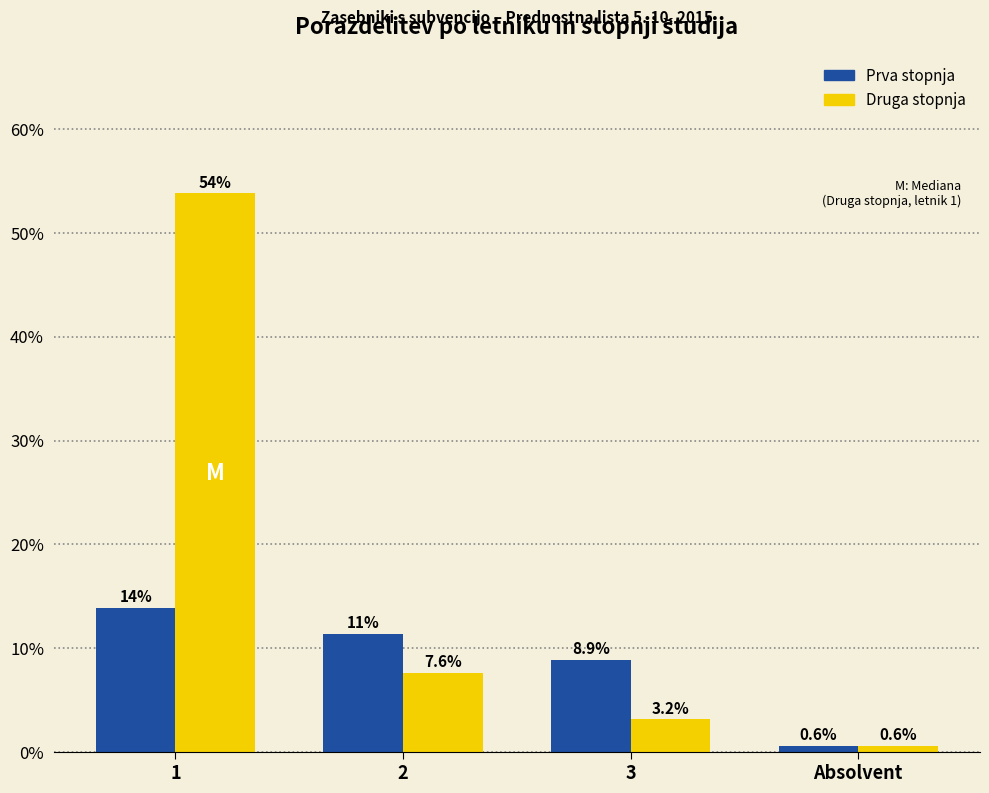

Reading left to right, extract all data points from this chart.

Prva stopnja: 13.9	11.4	8.9	0.6
Druga stopnja: 53.8	7.6	3.2	0.6